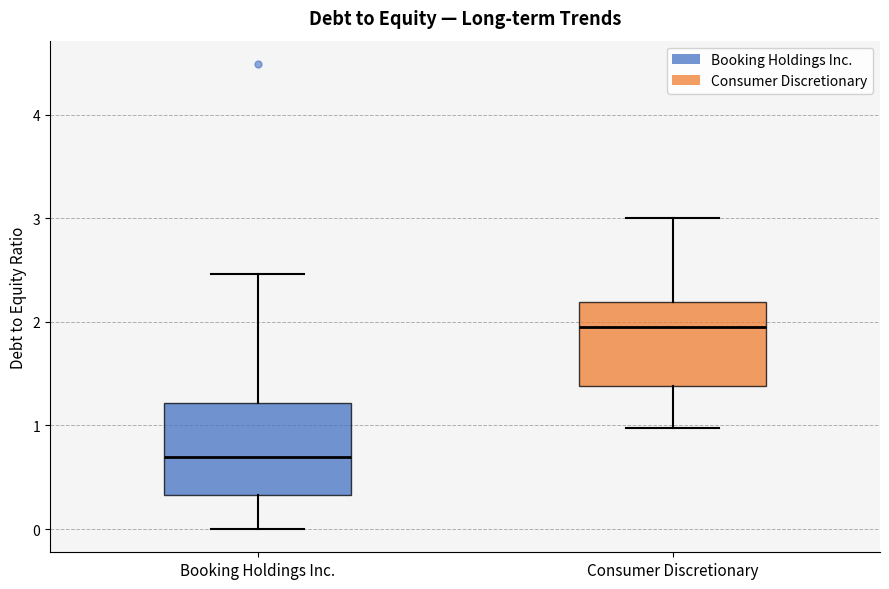

Which box's median line is the highest?

Consumer Discretionary